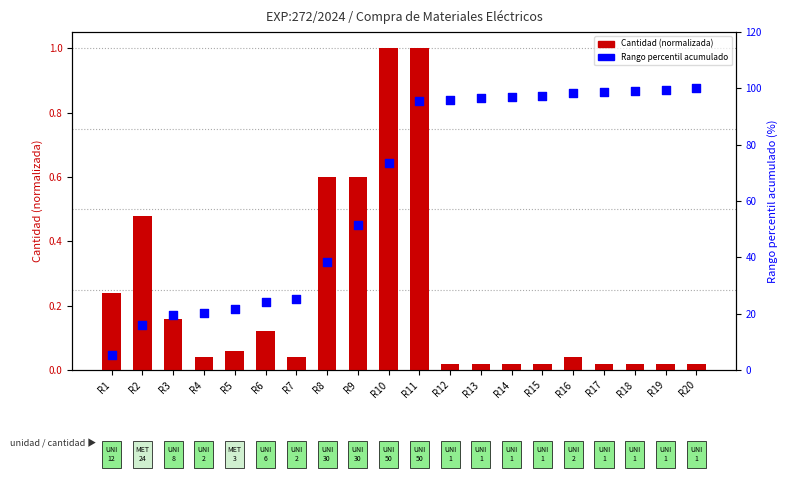

At which category is the sum across all series the highest?

R20